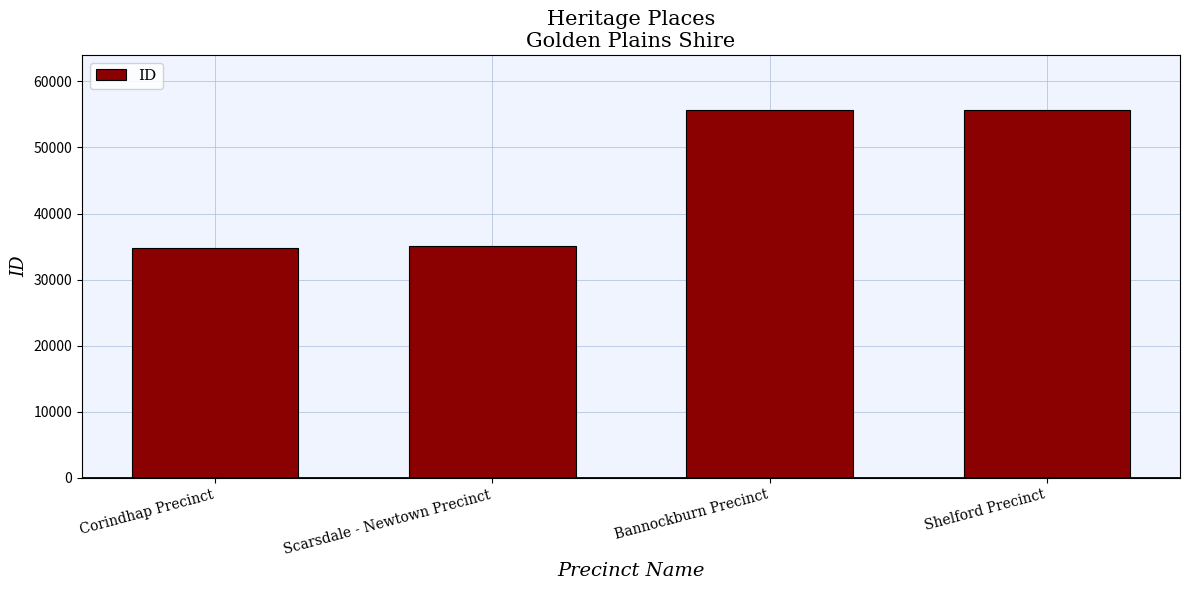

The chart shows a value of 34755 at Corindhap Precinct. True or false?

True